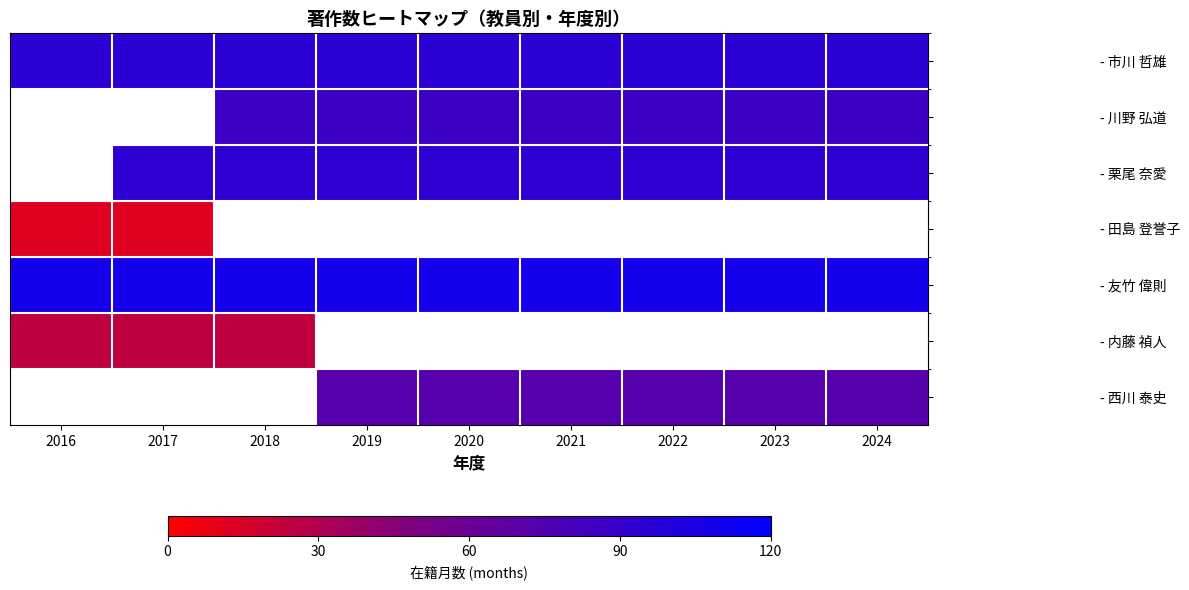

How many values in - 田島 登誉子 are above zero?

2